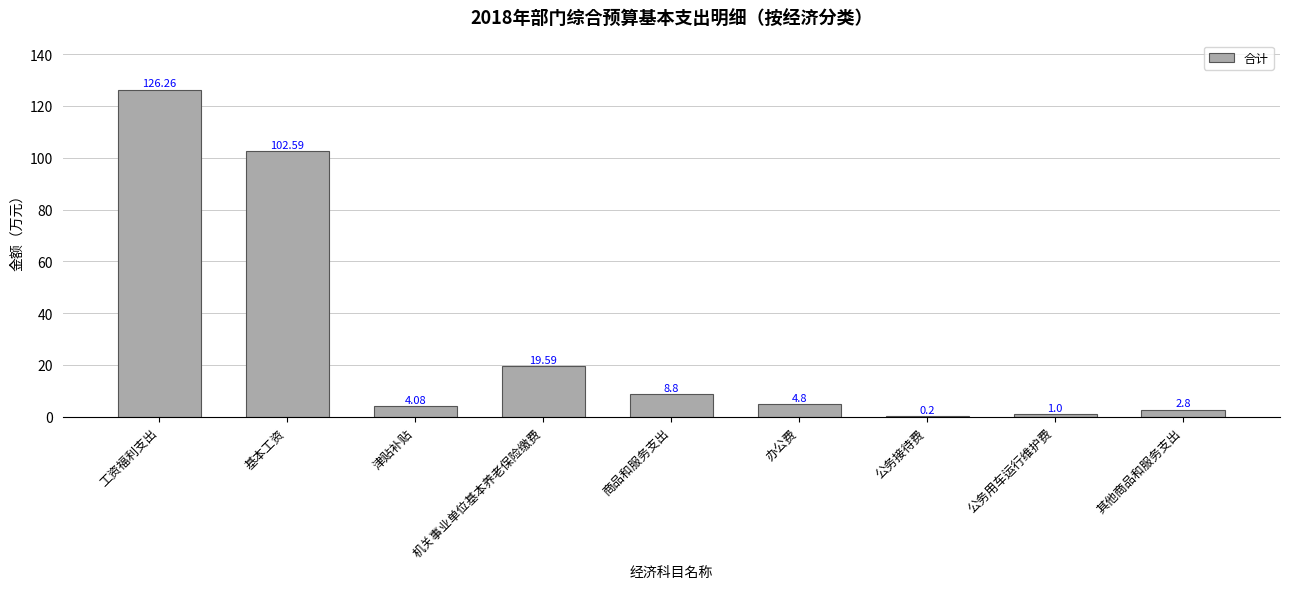

The chart shows a value of 8.8 at 商品和服务支出. True or false?

True